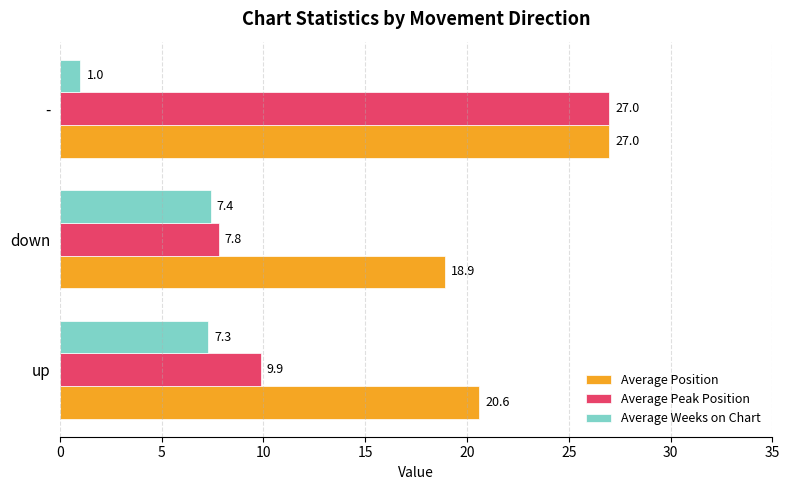

The Average Peak Position series shows 7.8 at down. True or false?

True